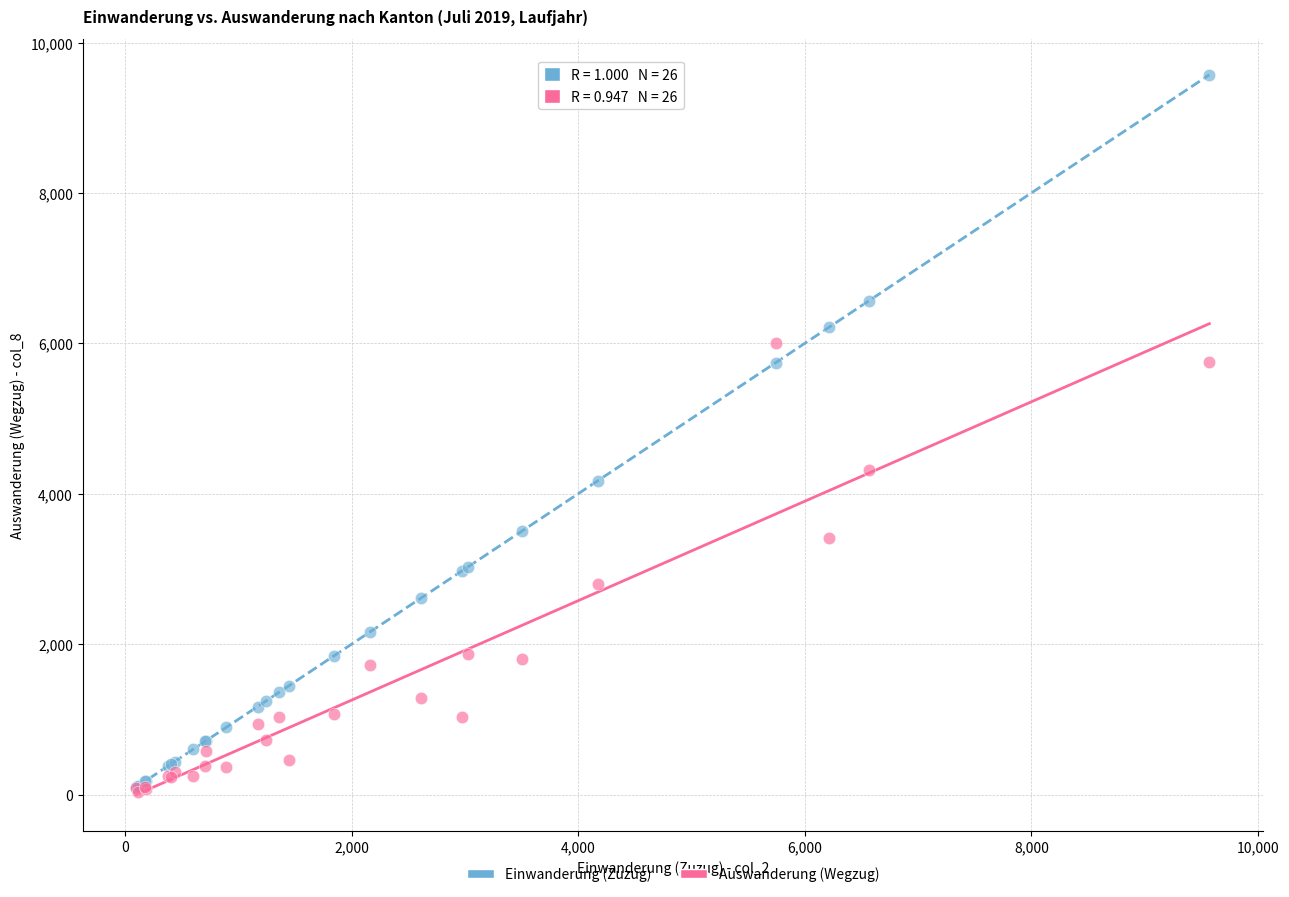

What are all the series names shown in the legend?

Einwanderung (Zuzug), Auswanderung (Wegzug)